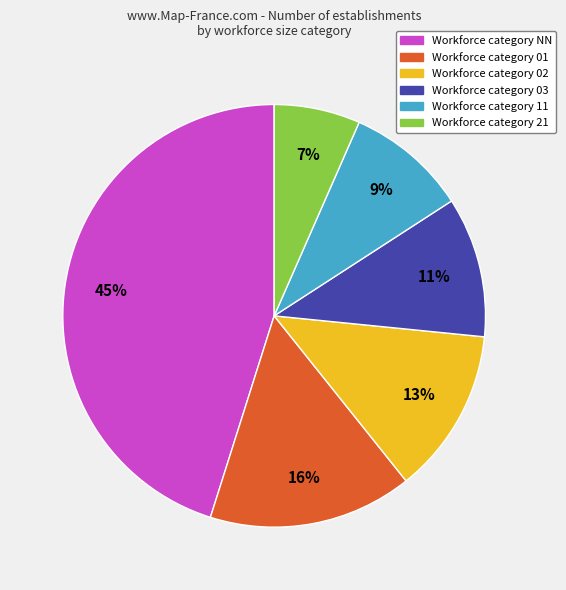

To the nearest percent, what portion does Workforce category 11 represent?

9%